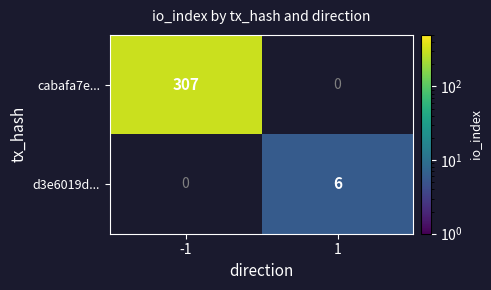

What is the highest value of the cabafa7e... series?

307